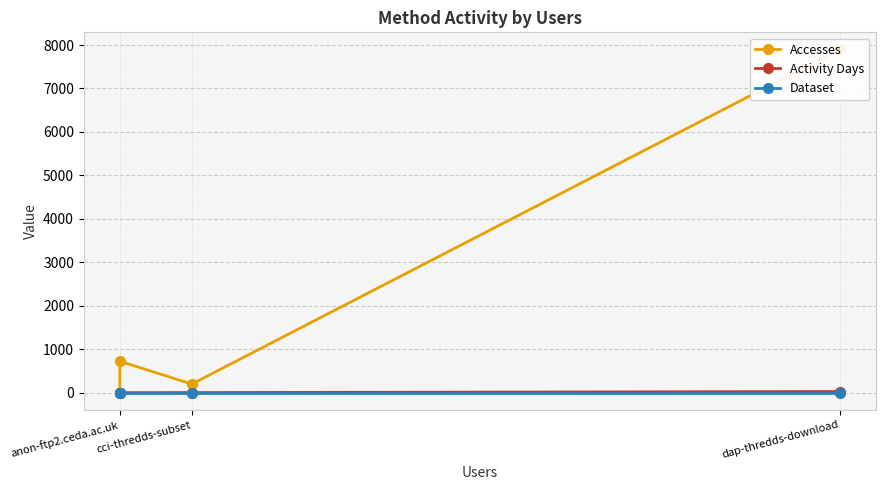

How many lines are shown in the chart?

3